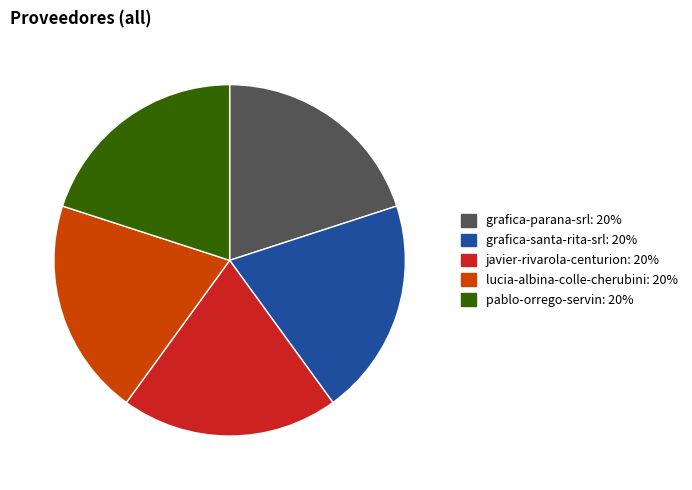

Does grafica-santa-rita-srl represent more than half of the total?

No